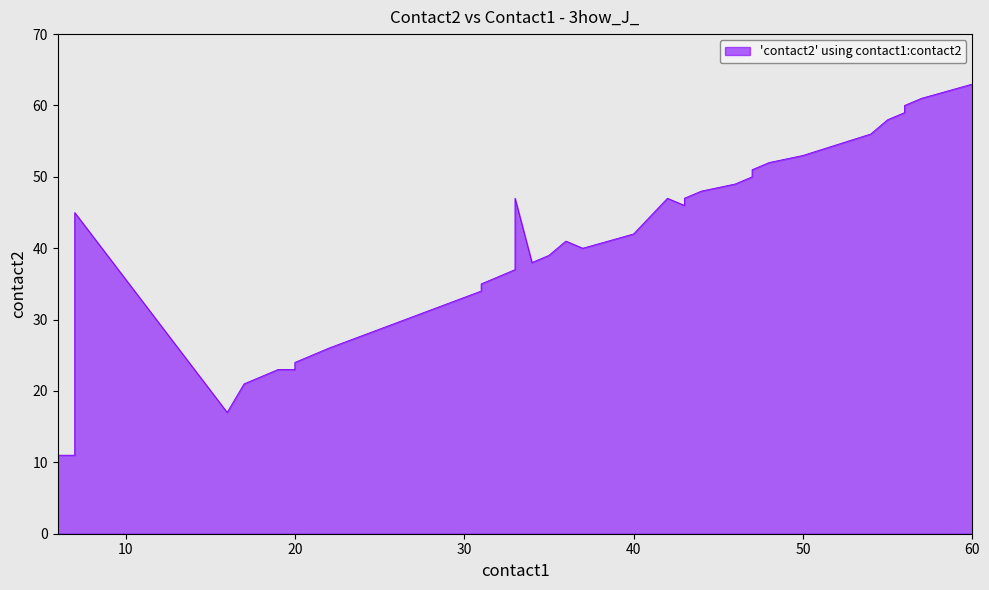

Reading left to right, transcribe all the data shown in this chart.

11	11	12	45	17	21	22	23	23	24	26	34	35	36	37	47	38	39	41	40	42	47	46	47	48	49	50	51	52	53	56	58	59	60	61	63